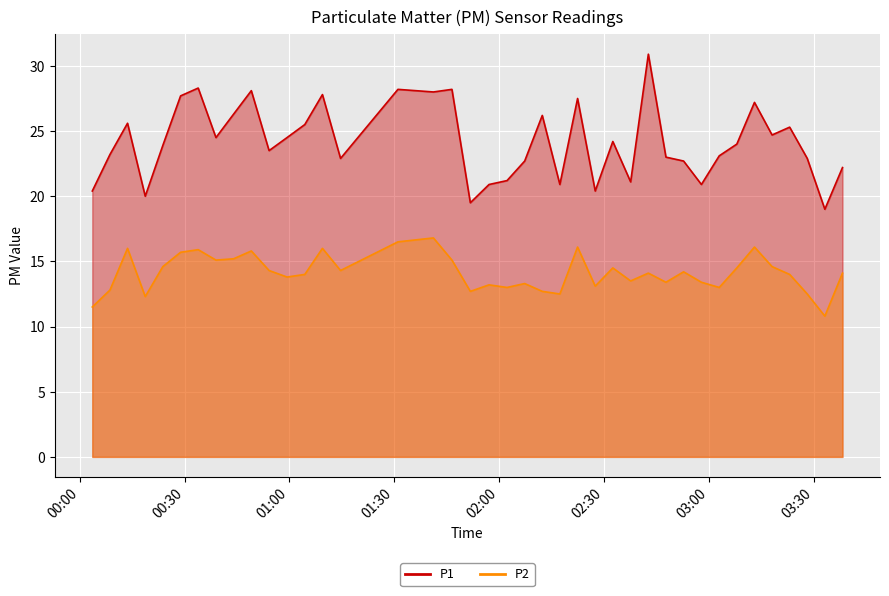

What is the label of the 35th point from the right?

2023-09-19T00:28:52